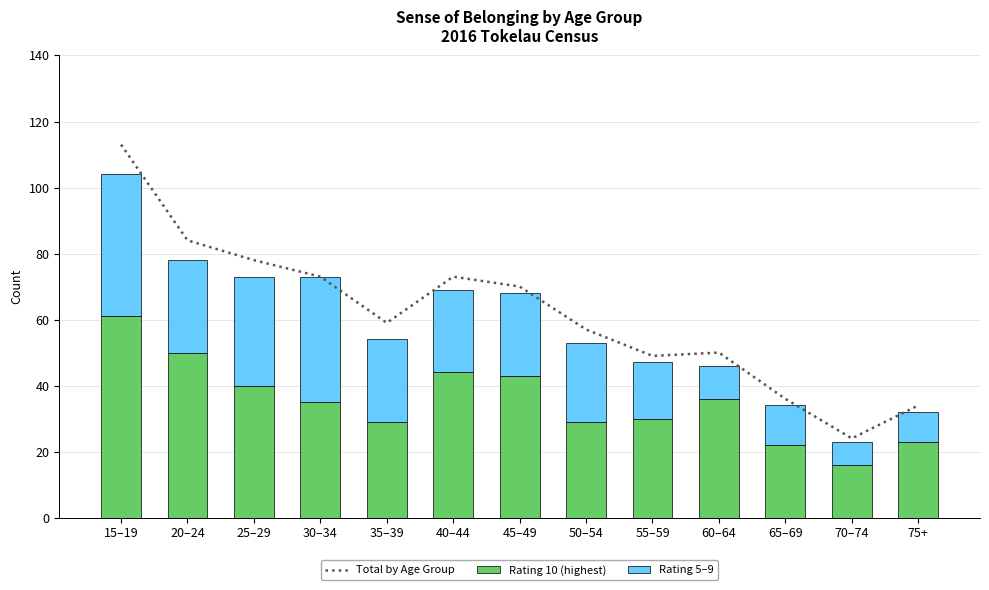

Which series changed the most between 50–54 and 70–74?

Total by Age Group